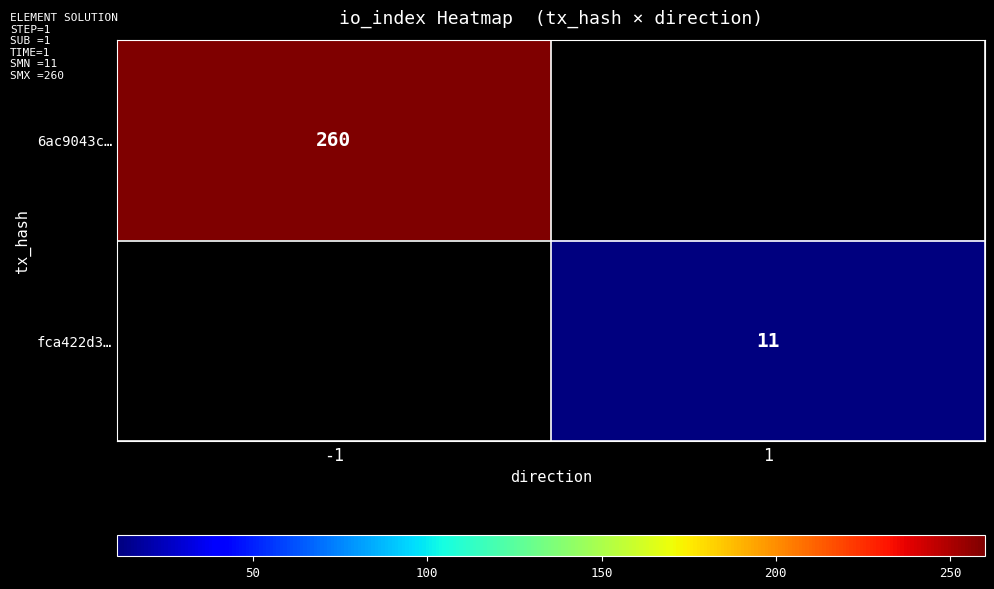

At how many categories does at least one series exceed 36?

1